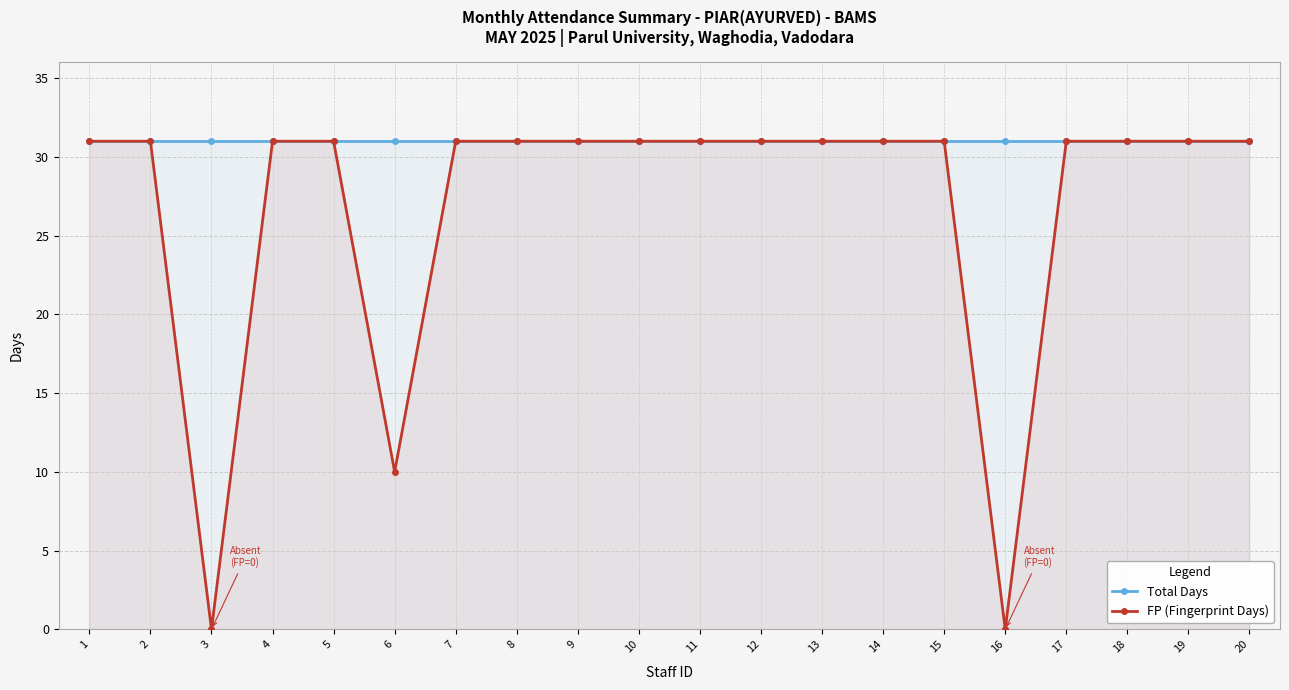

What is the average value of the FP (Fingerprint Days) series?

27